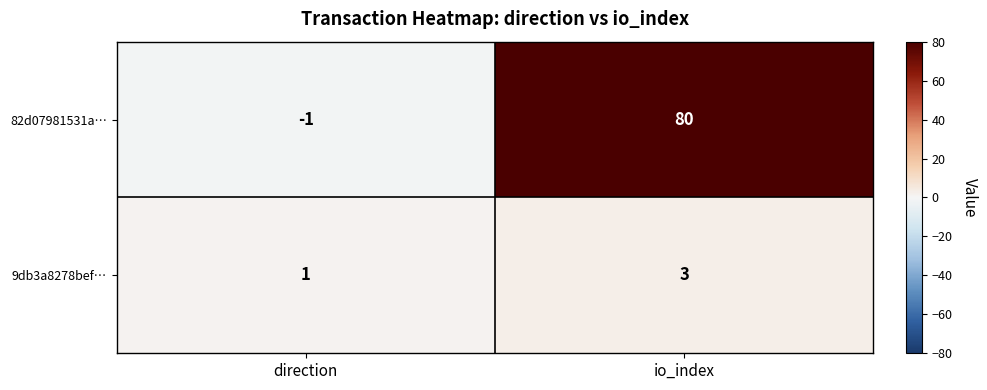

At which category is the sum across all series the highest?

io_index